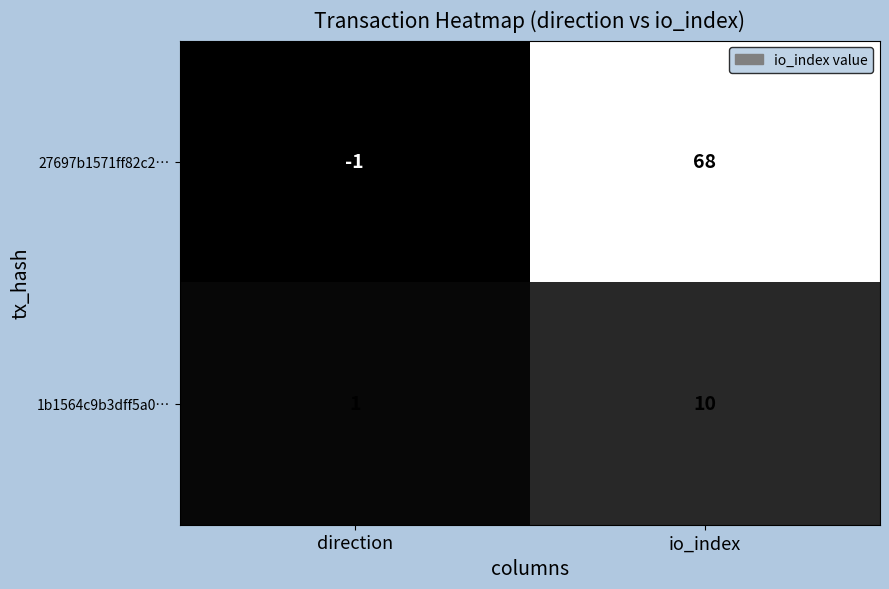

Rank the series at io_index from highest to lowest value.

27697b1571ff82c2…, 1b1564c9b3dff5a0…